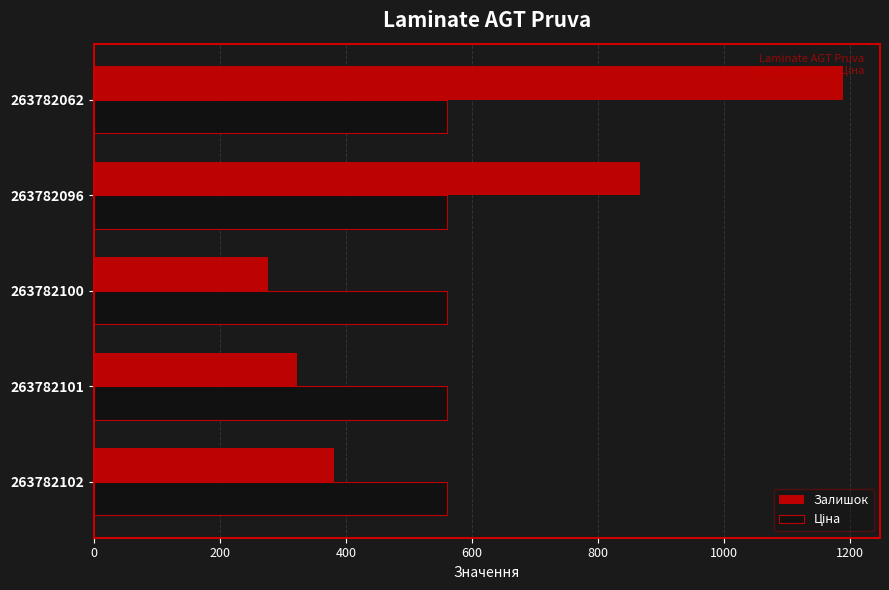

Which series has the largest range (max minus min)?

Залишок